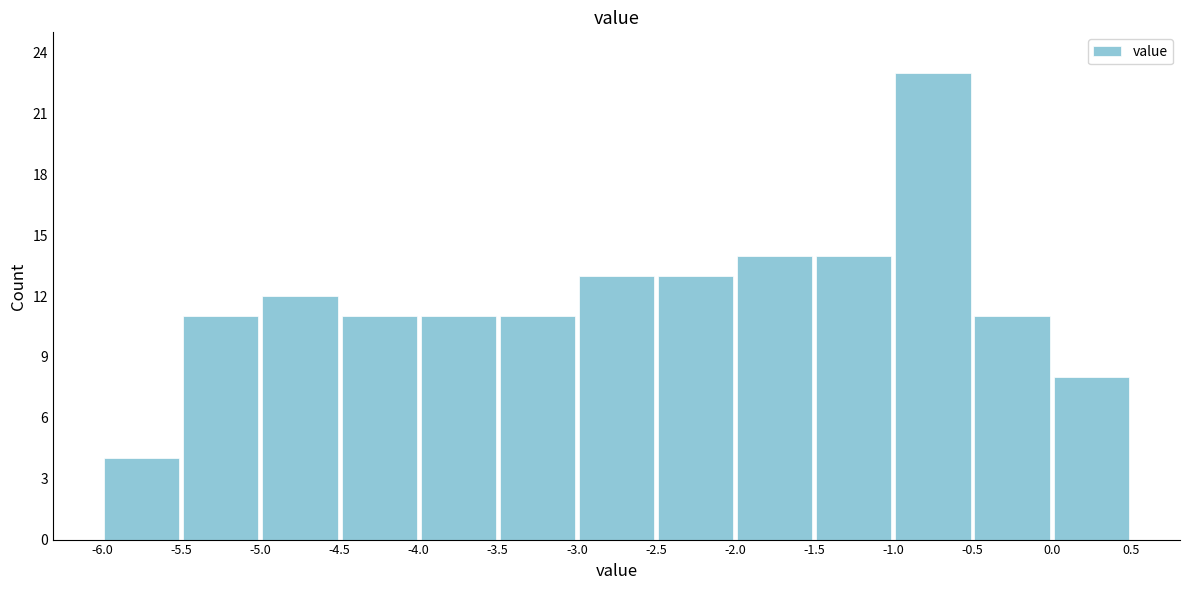

How tall is the bar that spans -5.5 to -5.0 on the x-axis? The values are not printed on the chart, so give them approximately, as read against the axis.

11